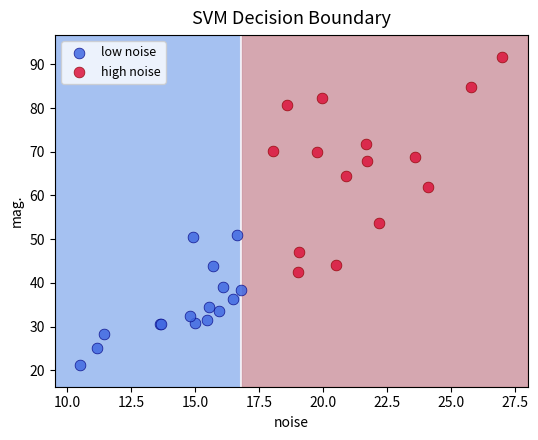

What are all the series names shown in the legend?

low noise, high noise